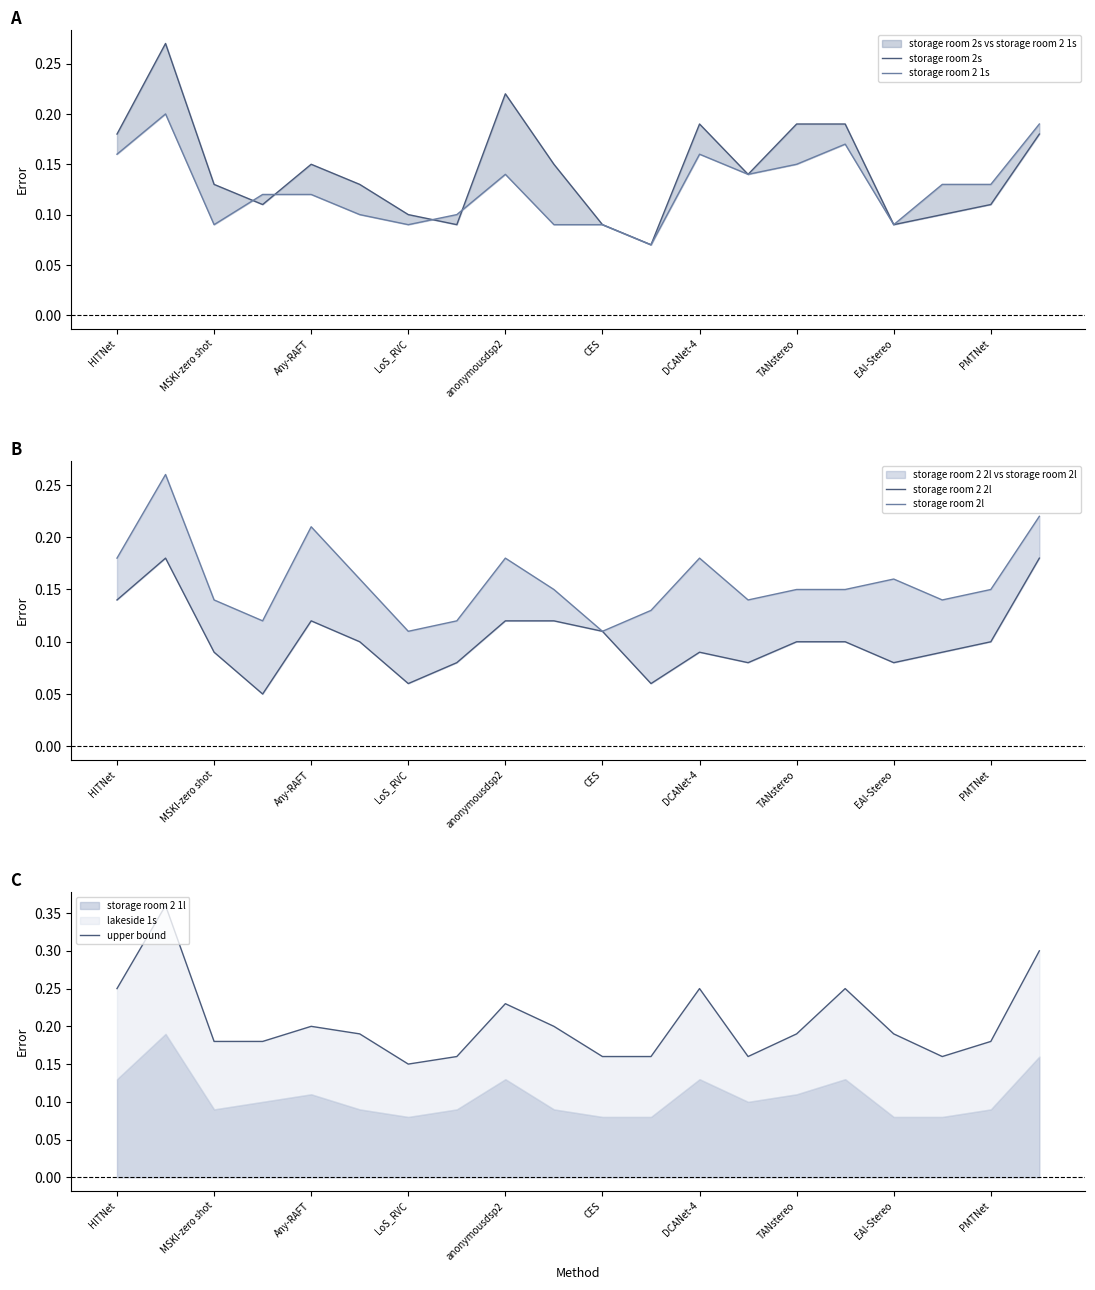

At which category does storage room 2 1s reach its first local peak?

MSKI-zero shot